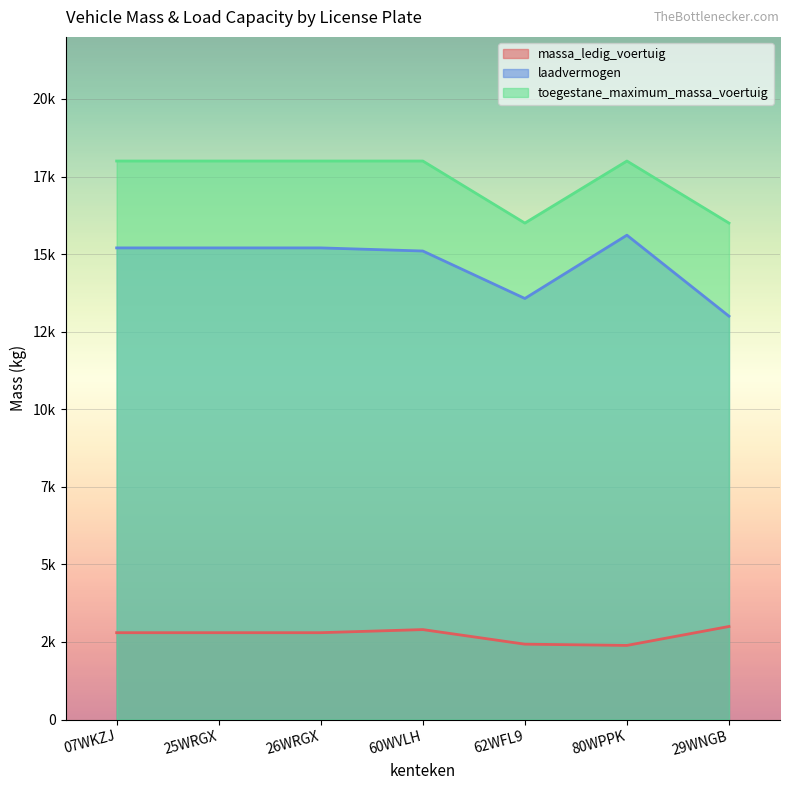

What is the value of the toegestane_maximum_massa_voertuig point at the 2nd from the left?

18000